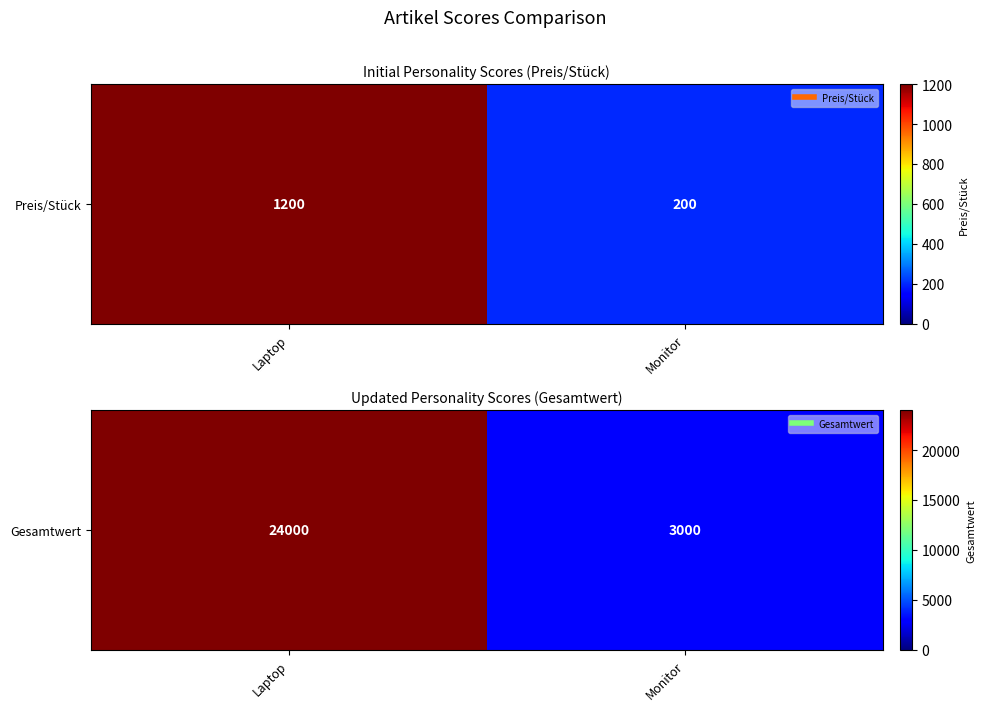

What is the approximate value at Monitor?

3000